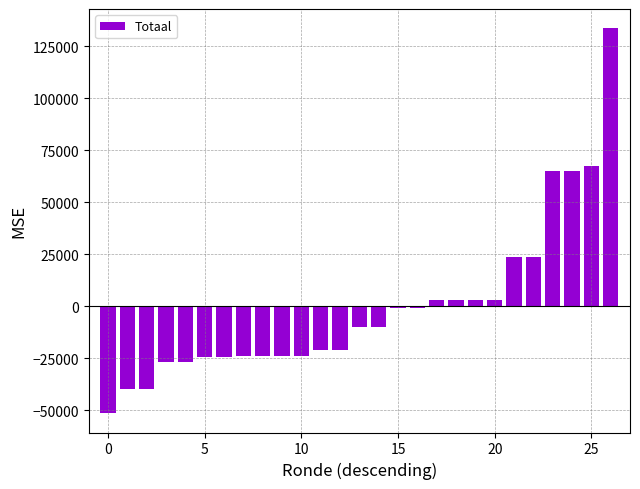

What is the value of the 25th bar from the left?

65189.7